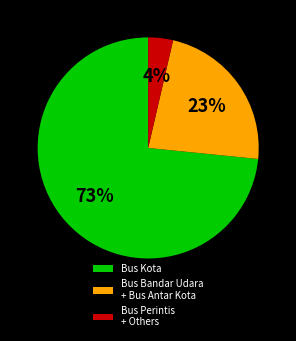

How many segments does this pie chart have?

3